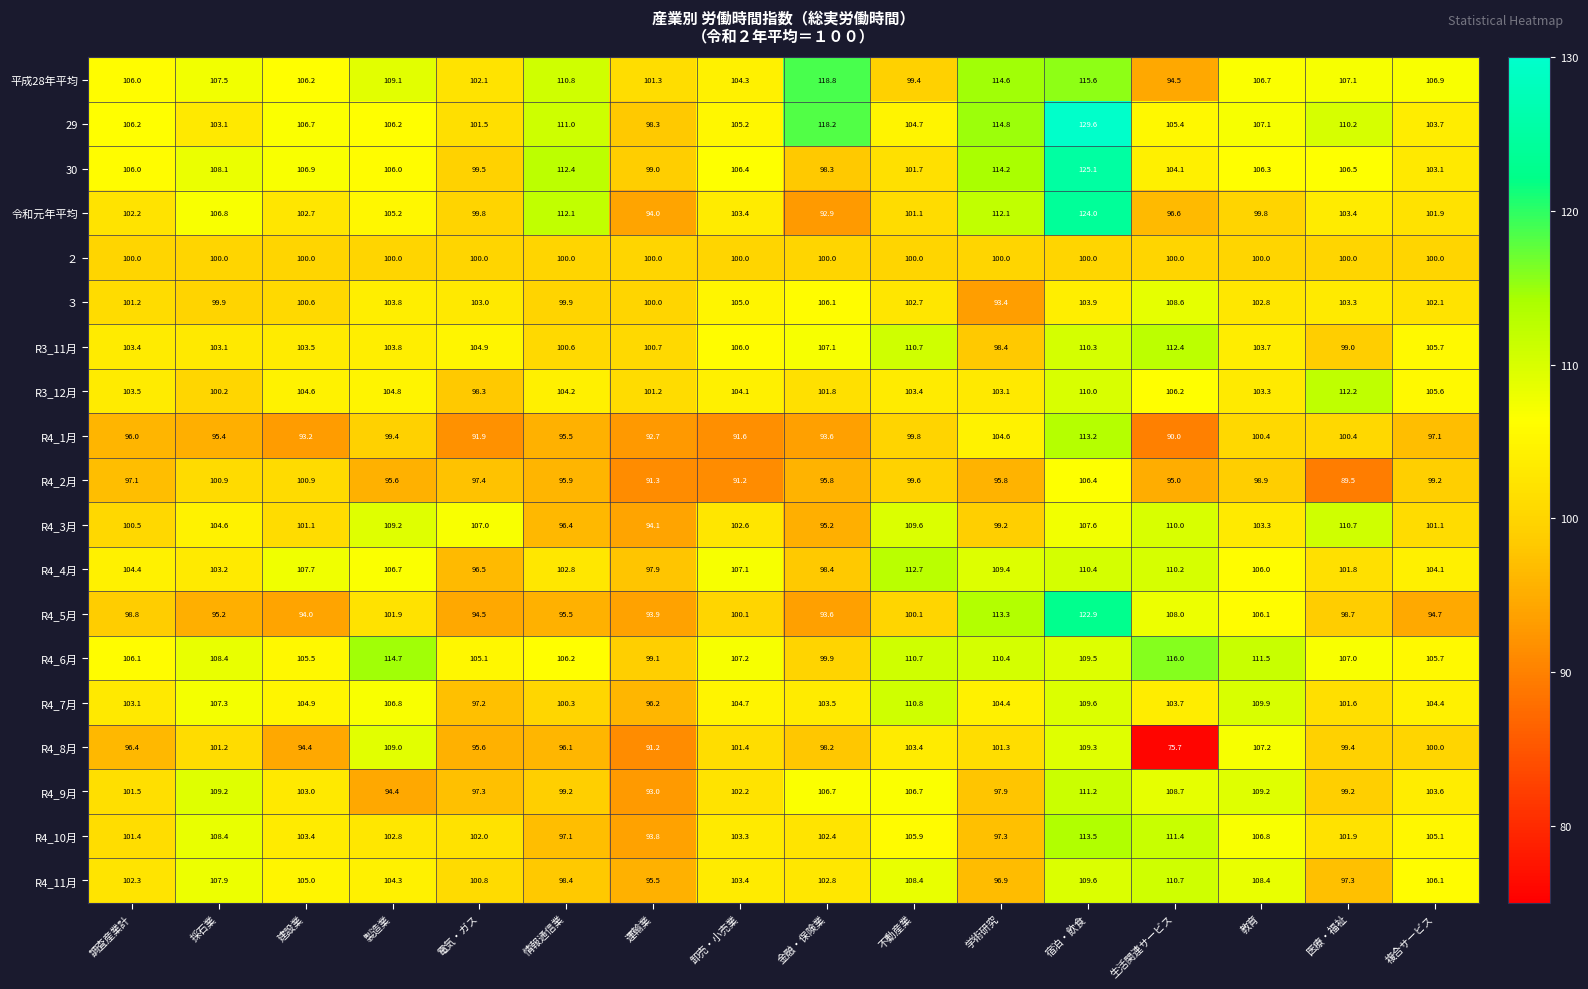

At which label does 29 reach its minimum?

運輸業